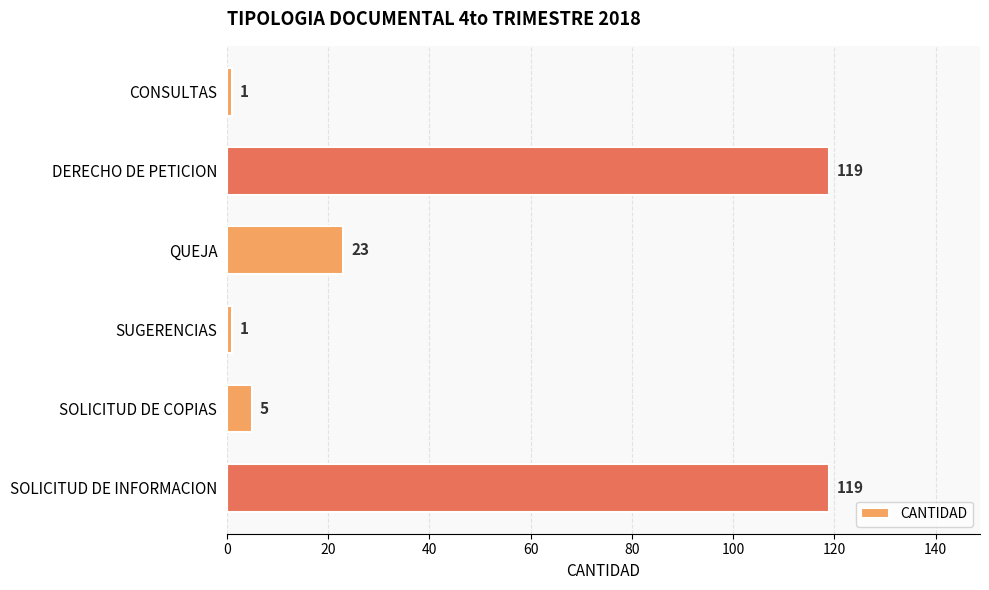

Reading top to bottom, transcribe all the data shown in this chart.

1	119	23	1	5	119